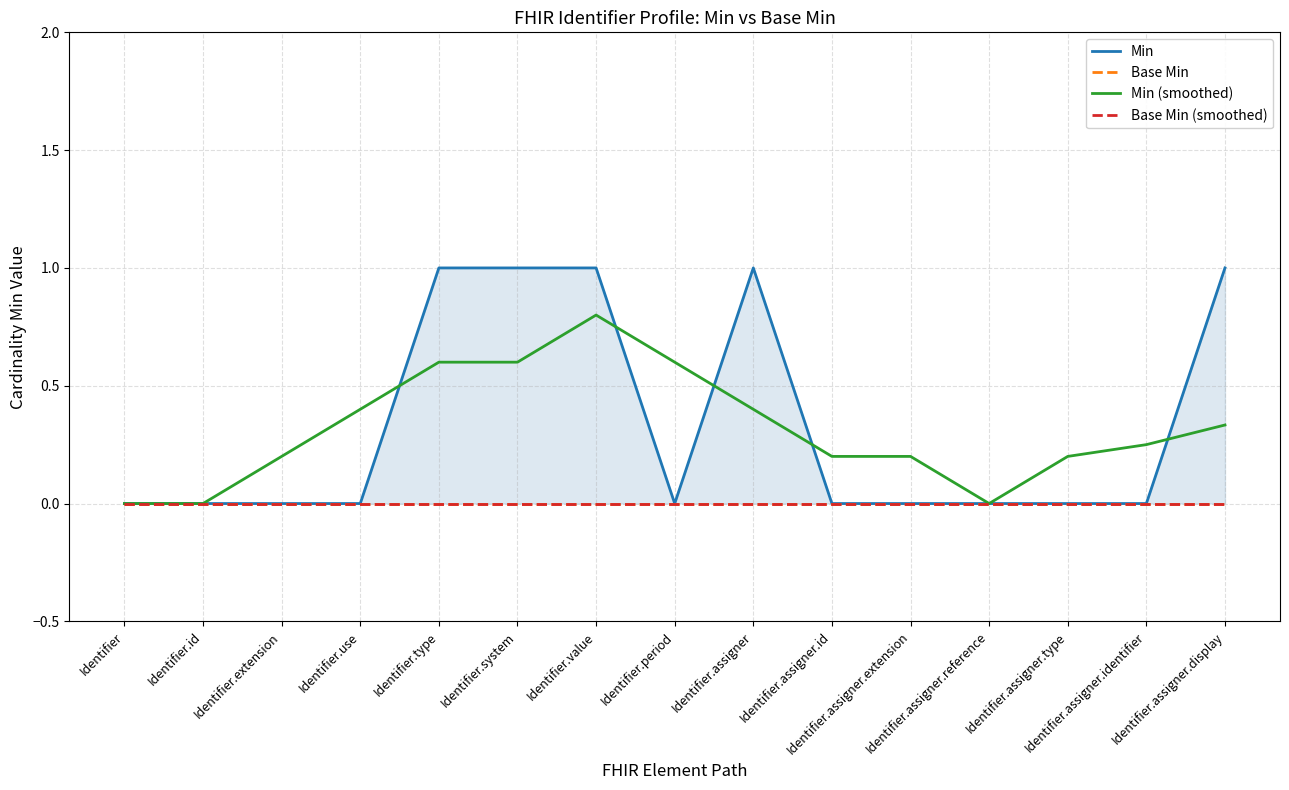

Reading left to right, extract all data points from this chart.

Min: Identifier=0.0	Identifier.id=0.0	Identifier.extension=0.0	Identifier.use=0.0	Identifier.type=1.0	Identifier.system=1.0	Identifier.value=1.0	Identifier.period=0.0	Identifier.assigner=1.0	Identifier.assigner.id=0.0	Identifier.assigner.extension=0.0	Identifier.assigner.reference=0.0	Identifier.assigner.type=0.0	Identifier.assigner.identifier=0.0	Identifier.assigner.display=1.0
Base Min: Identifier=0.0	Identifier.id=0.0	Identifier.extension=0.0	Identifier.use=0.0	Identifier.type=0.0	Identifier.system=0.0	Identifier.value=0.0	Identifier.period=0.0	Identifier.assigner=0.0	Identifier.assigner.id=0.0	Identifier.assigner.extension=0.0	Identifier.assigner.reference=0.0	Identifier.assigner.type=0.0	Identifier.assigner.identifier=0.0	Identifier.assigner.display=0.0
Min (smoothed): Identifier=0.0	Identifier.id=0.0	Identifier.extension=0.2	Identifier.use=0.4	Identifier.type=0.6	Identifier.system=0.6	Identifier.value=0.8	Identifier.period=0.6	Identifier.assigner=0.4	Identifier.assigner.id=0.2	Identifier.assigner.extension=0.2	Identifier.assigner.reference=0.0	Identifier.assigner.type=0.2	Identifier.assigner.identifier=0.2	Identifier.assigner.display=0.3
Base Min (smoothed): Identifier=0.0	Identifier.id=0.0	Identifier.extension=0.0	Identifier.use=0.0	Identifier.type=0.0	Identifier.system=0.0	Identifier.value=0.0	Identifier.period=0.0	Identifier.assigner=0.0	Identifier.assigner.id=0.0	Identifier.assigner.extension=0.0	Identifier.assigner.reference=0.0	Identifier.assigner.type=0.0	Identifier.assigner.identifier=0.0	Identifier.assigner.display=0.0